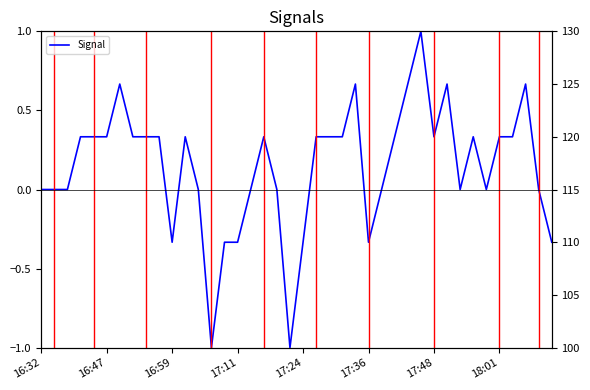

How many interior local valleys does the Signal series have?

7